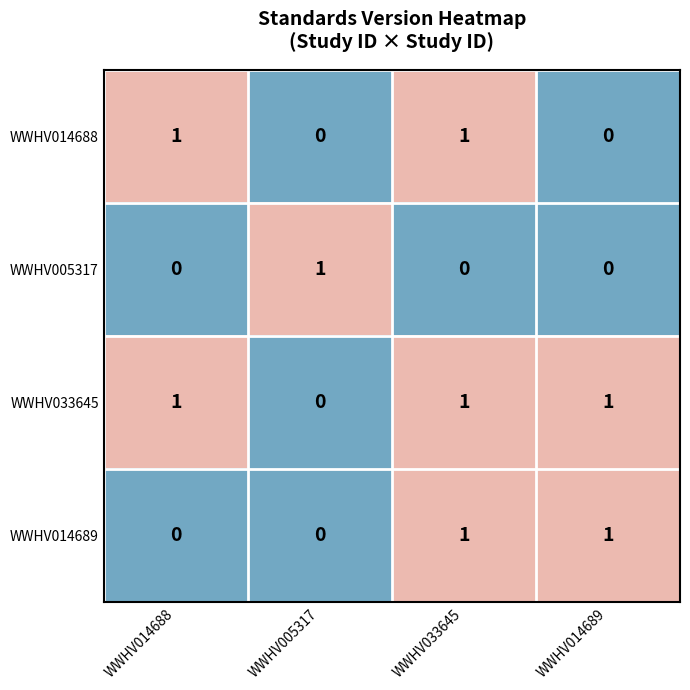

At which label is WWHV033645 closest to 0?

WWHV005317